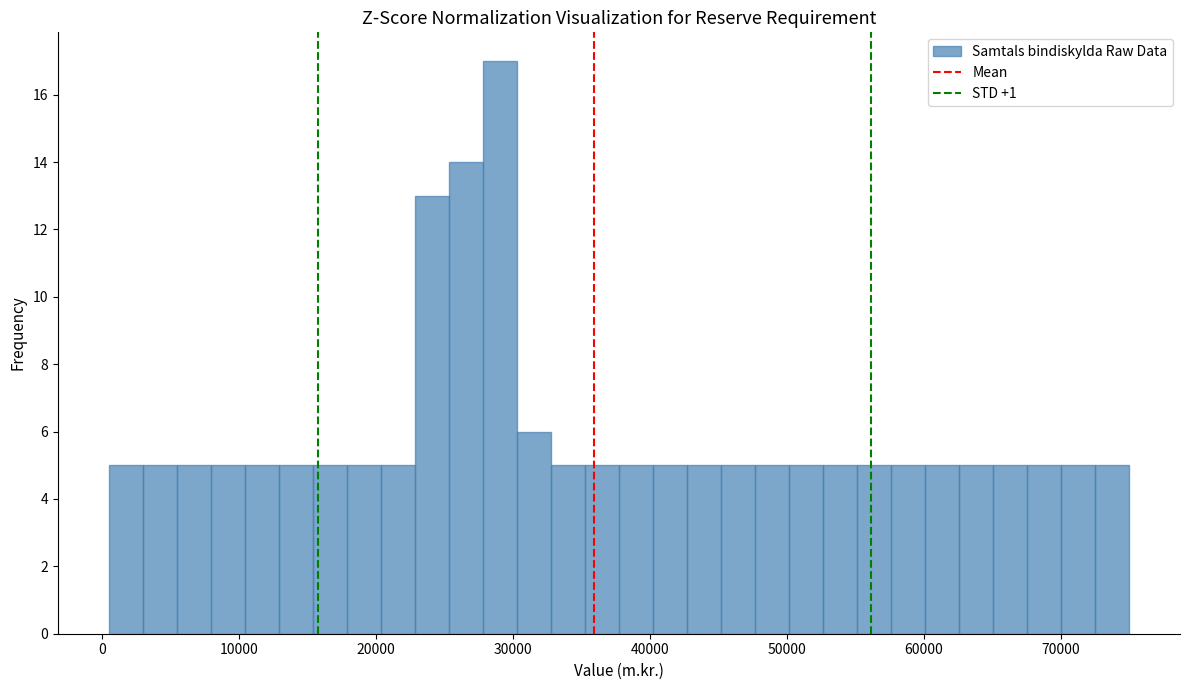

Read against the x-axis, roughly where is the centre of the tallest bar?

29000